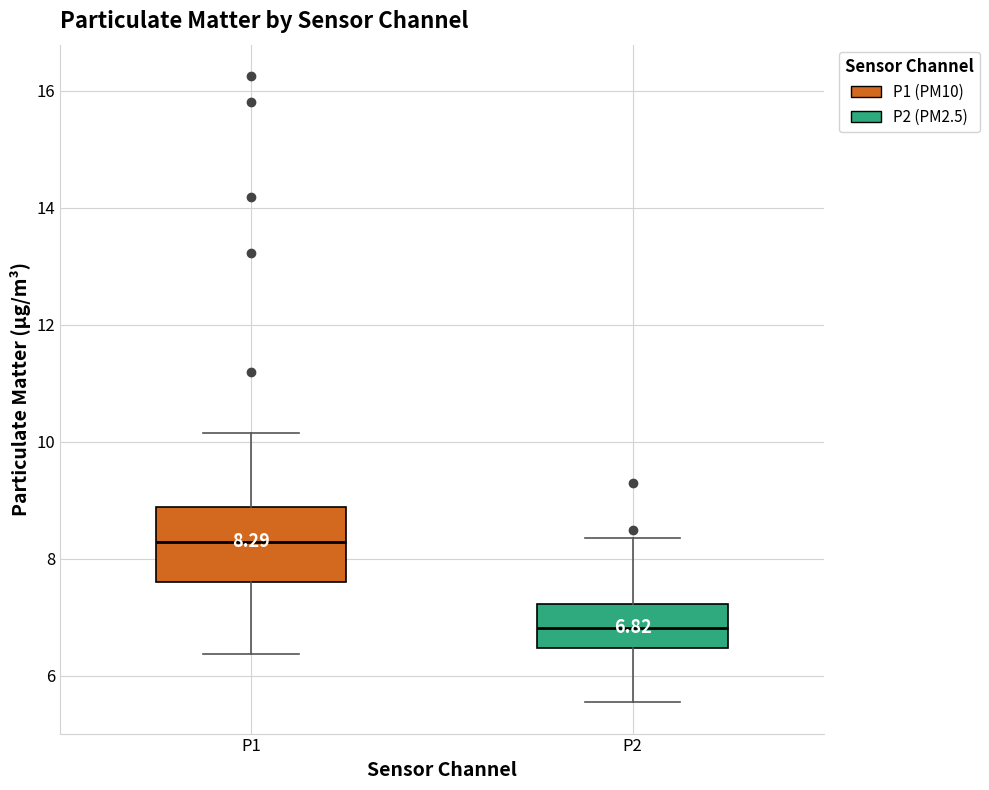

Comparing the boxes themselves (not the whiskers), which one is the tallest?

P1